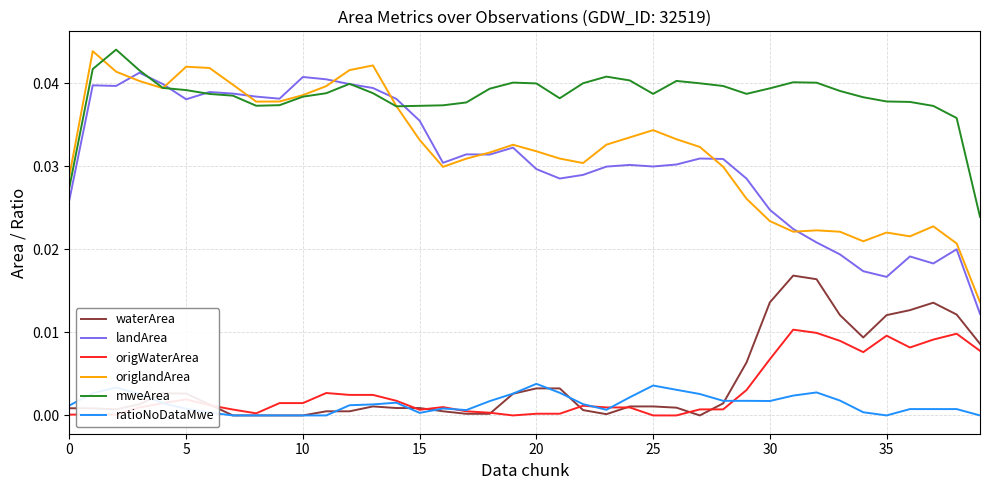

Count the mweArea values in the range 0 to 1.

40